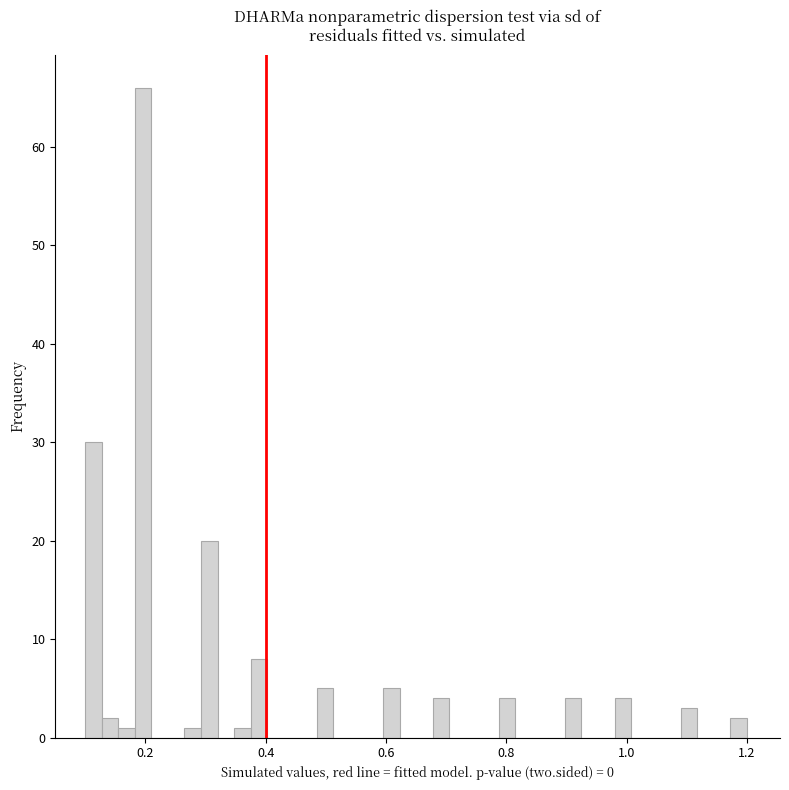

Read against the x-axis, roughly where is the centre of the tallest bar?

0.20